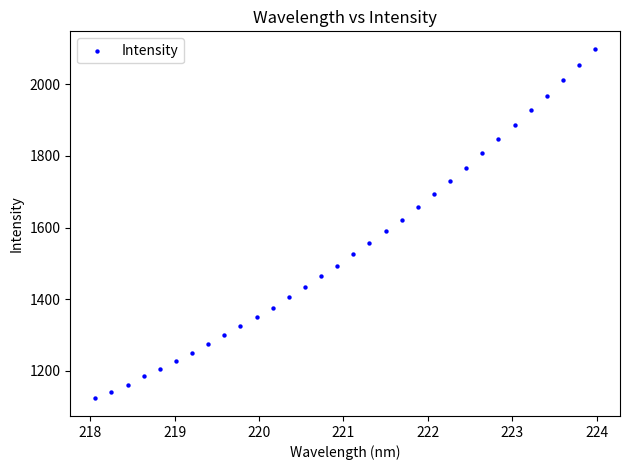

What Y value in the scatter plot is closest to 1611?

1621.8